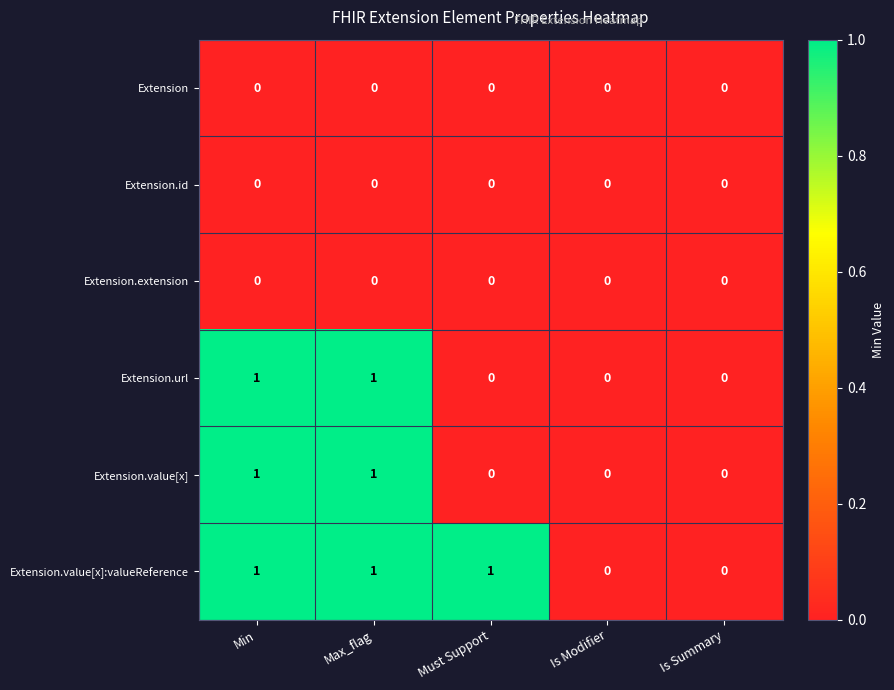

Is it true that Extension.value[x]:valueReference equals 0 at Is Summary?

True